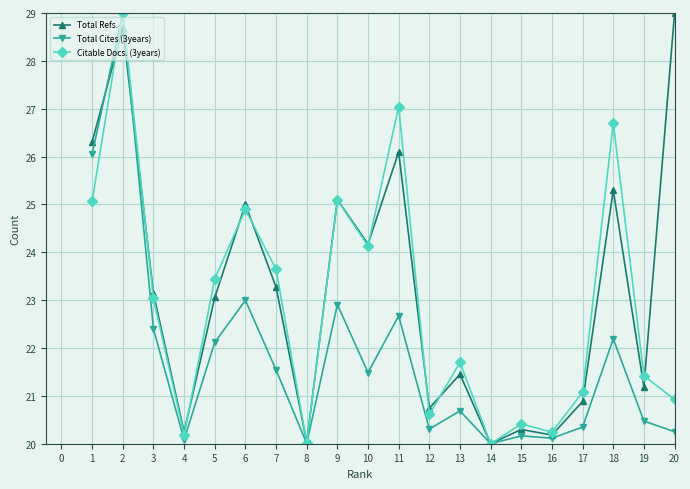

How many interior local peaks does the Citable Docs. (3years) series have?

7